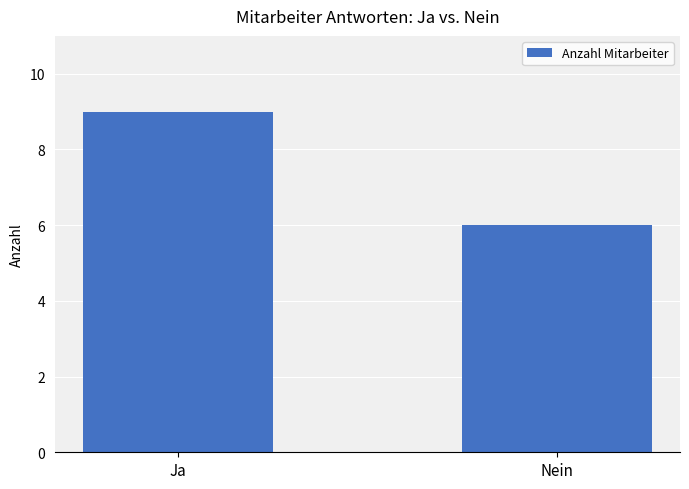

What is the maximum value shown in the chart?

9